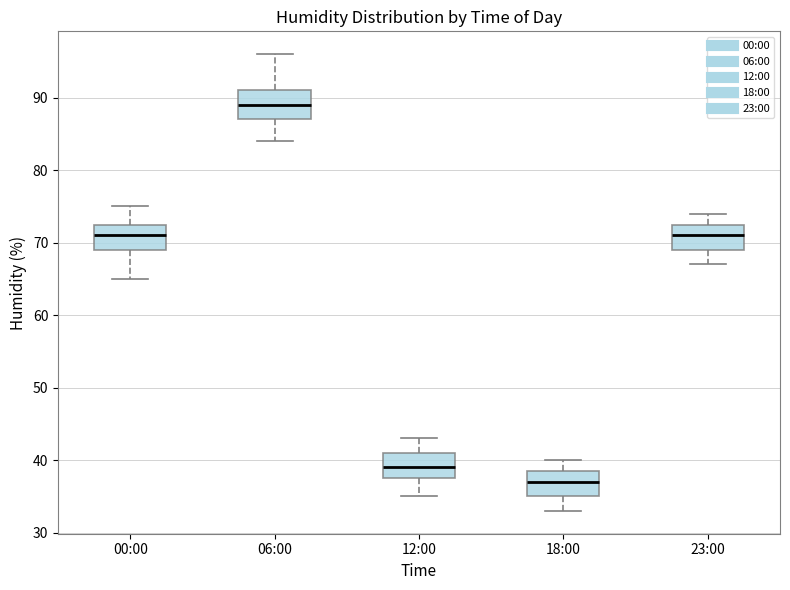

Reading left to right, read every box against the y-axis: the position of its median line, the range the box covers, and the ends of its whiskers. The values are not printed on the chart, so give them approximately, as read against the axis.

00:00: median 71, box 69 to 73, whiskers 65 to 75
06:00: median 89, box 87 to 91, whiskers 84 to 96
12:00: median 39, box 38 to 41, whiskers 35 to 43
18:00: median 37, box 35 to 39, whiskers 33 to 40
23:00: median 71, box 69 to 73, whiskers 67 to 74